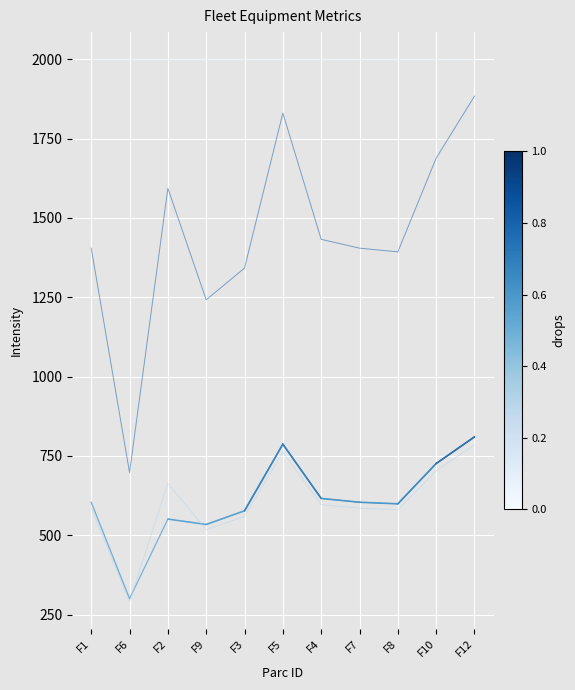

What is the total value across all series at F3?

4478.0